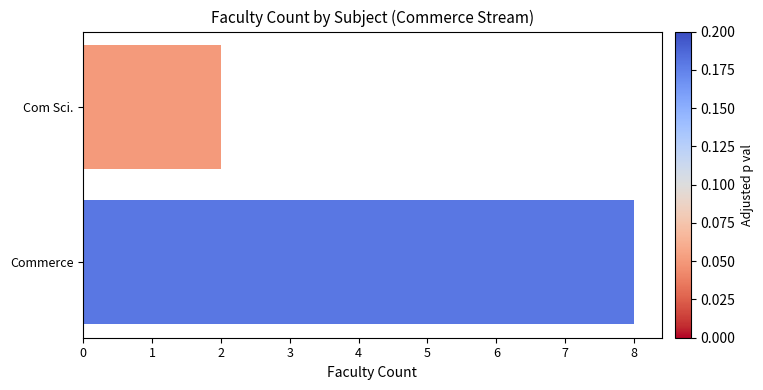

How many bars are there in total?

2